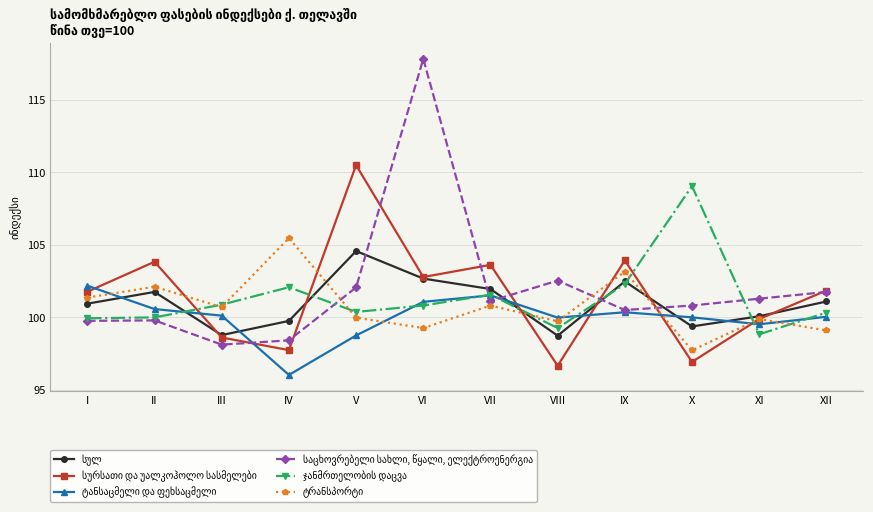

At which category is the sum across all series the highest?

VI